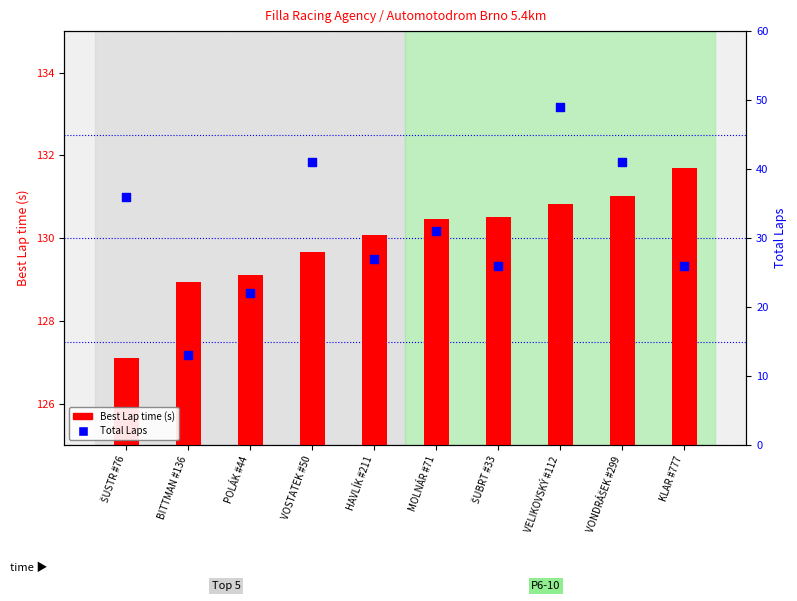

Which series has the largest Y range (max minus min)?

Total Laps